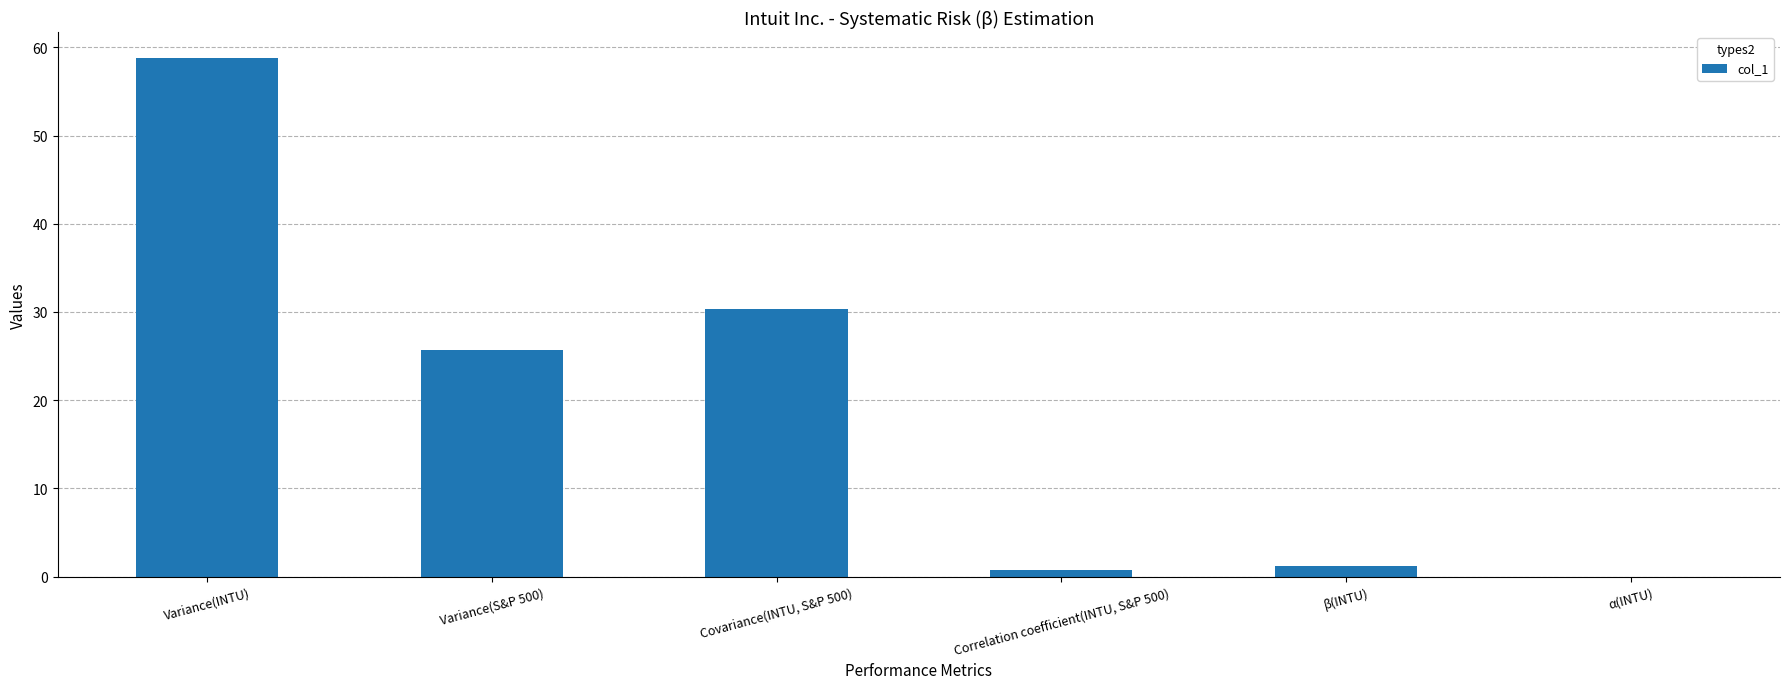

The value at Variance(INTU) is 58.8. True or false?

True